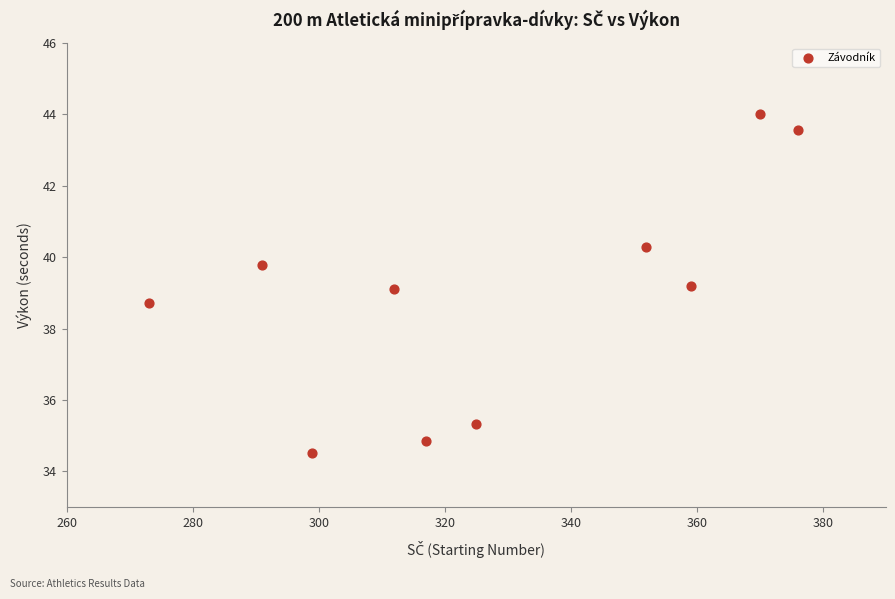

What is the average Y value?

38.9